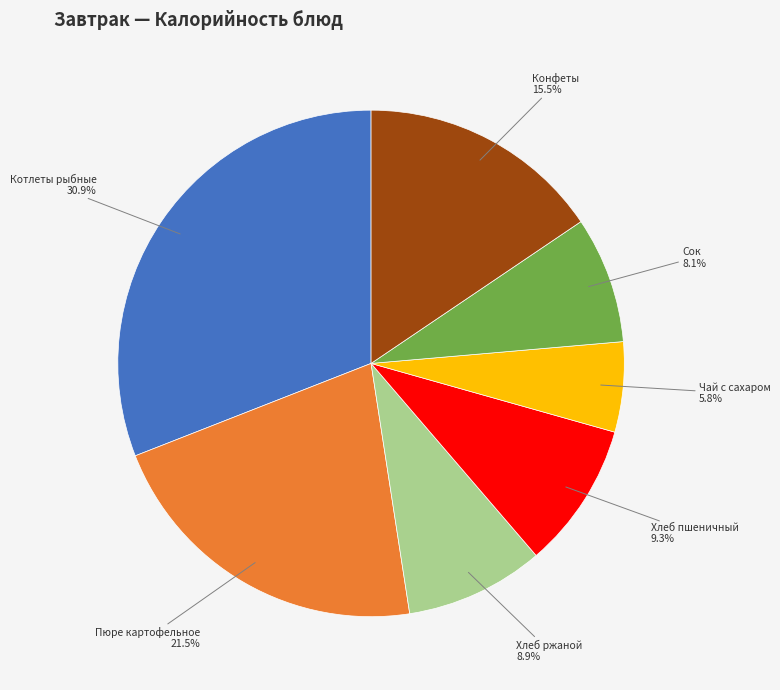

Do Котлеты рыбные and Конфеты together represent more than half of the pie?

No